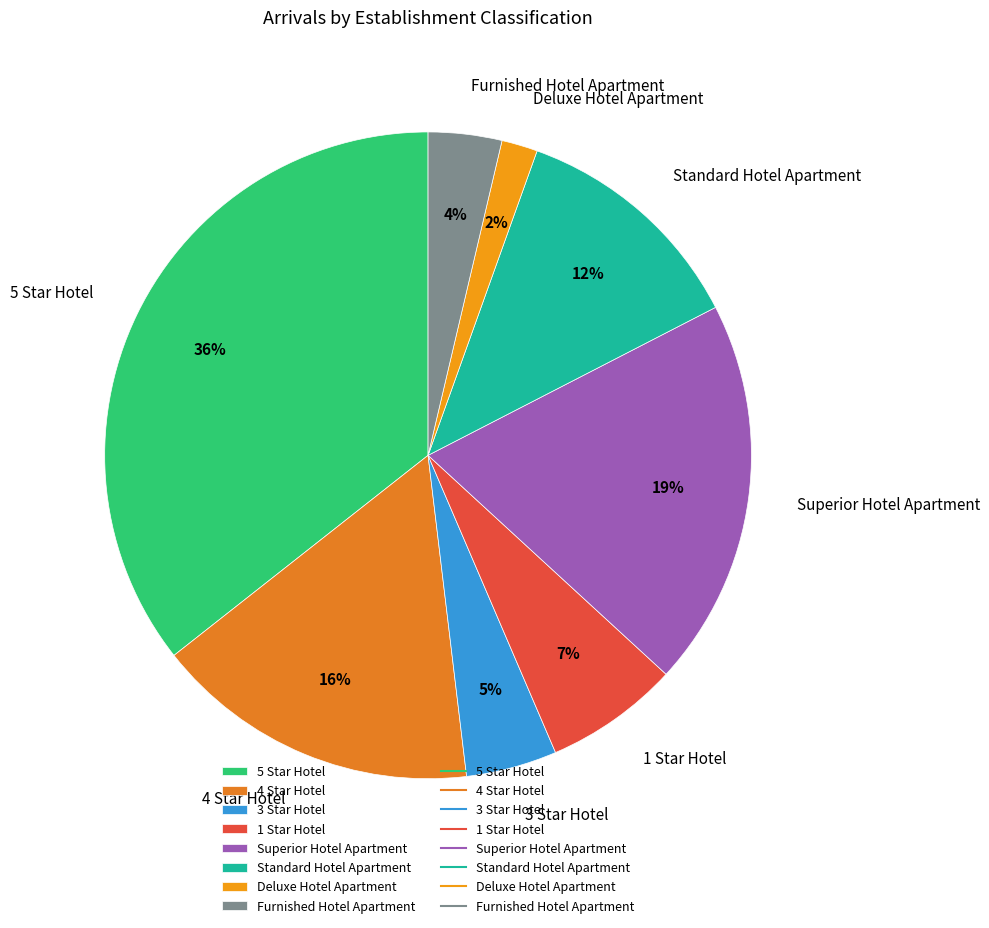

Is there a majority slice in this chart?

No